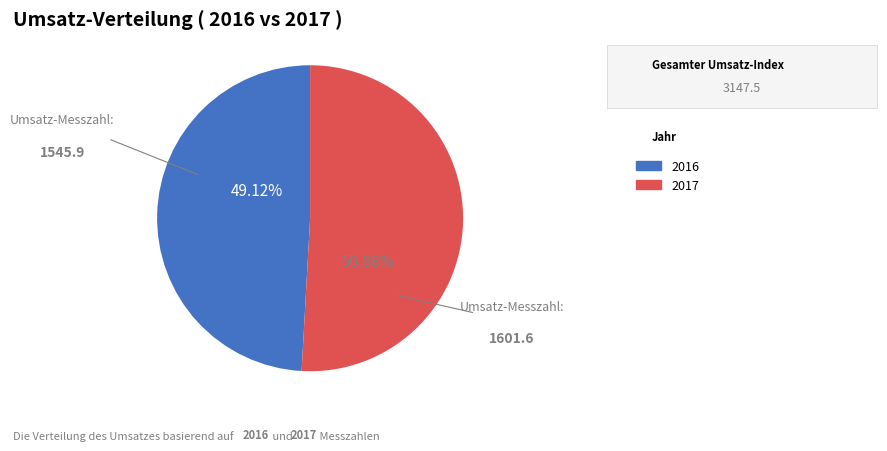

What is the ratio of the value at 2016 to the value at 2017?

1.0